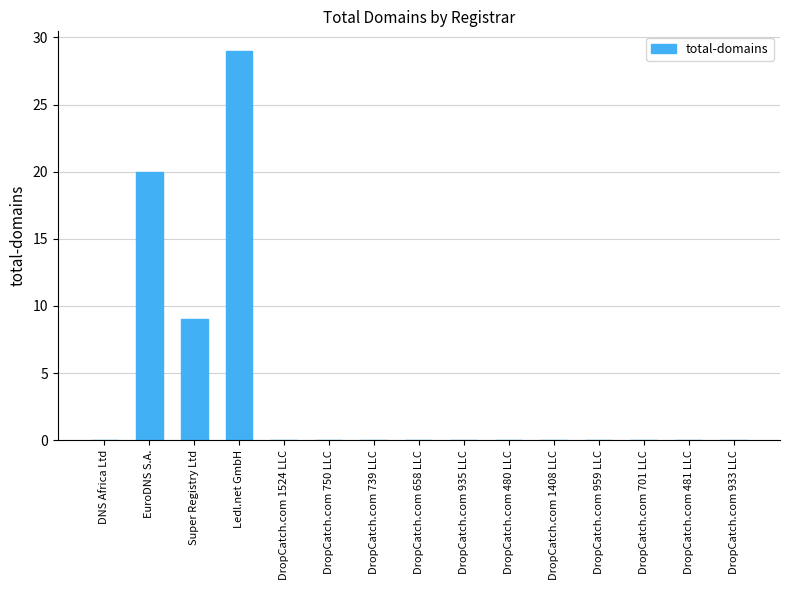

How many series are shown in this chart?

1